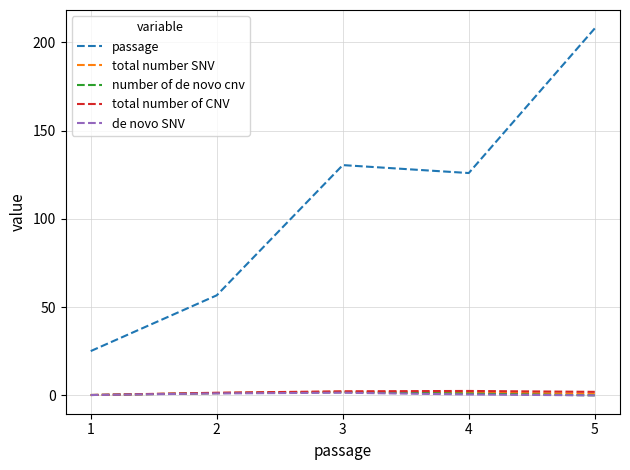

Does the chart have visible grid lines?

Yes